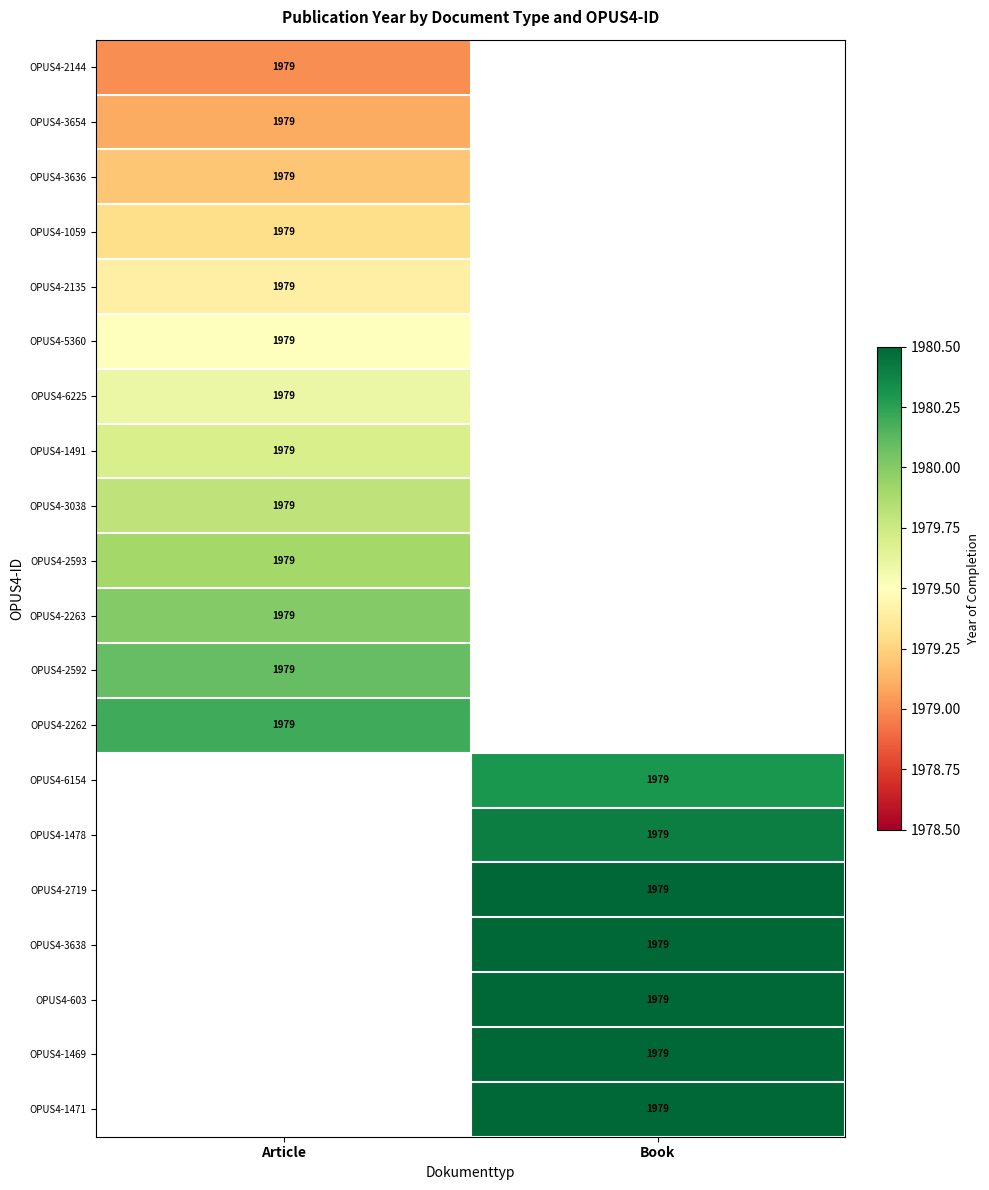

At which label is OPUS4-6225 closest to 1979?

Article